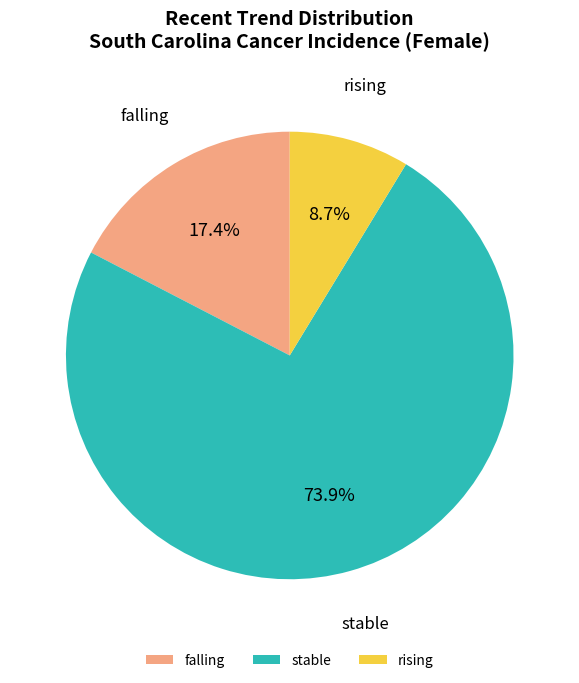

Rank the categories by value from highest to lowest.

stable, falling, rising